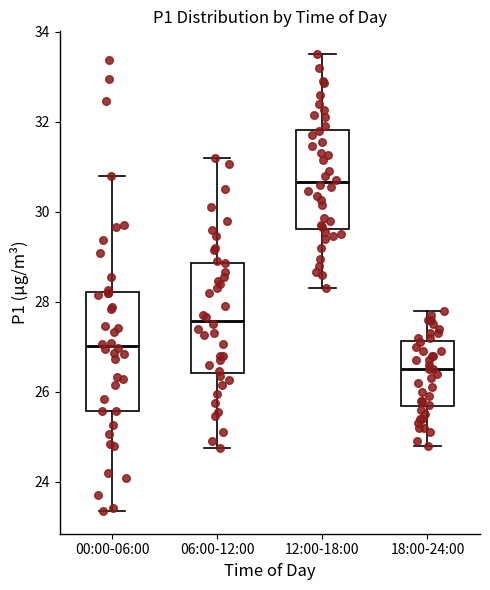

Where is the lower edge of the box for 06:00-12:00 on the y-axis? The values are not printed on the chart, so give them approximately, as read against the axis.

26.4